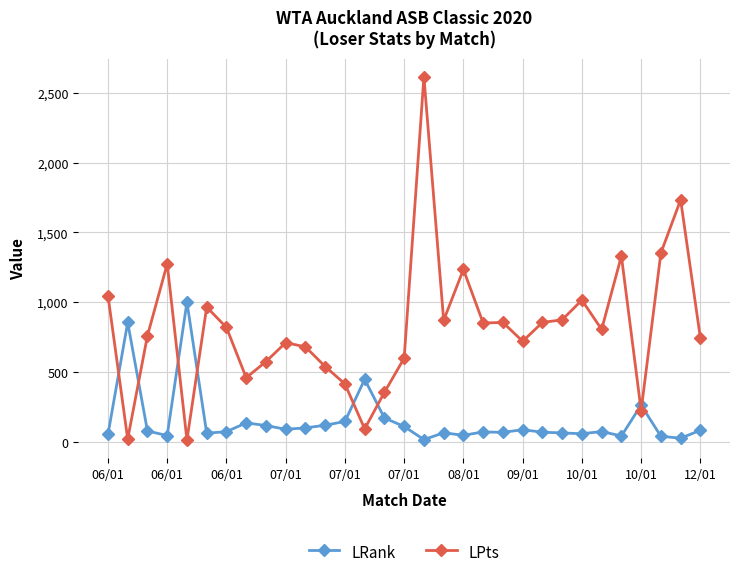

Which series has the largest total across all categories?

LPts